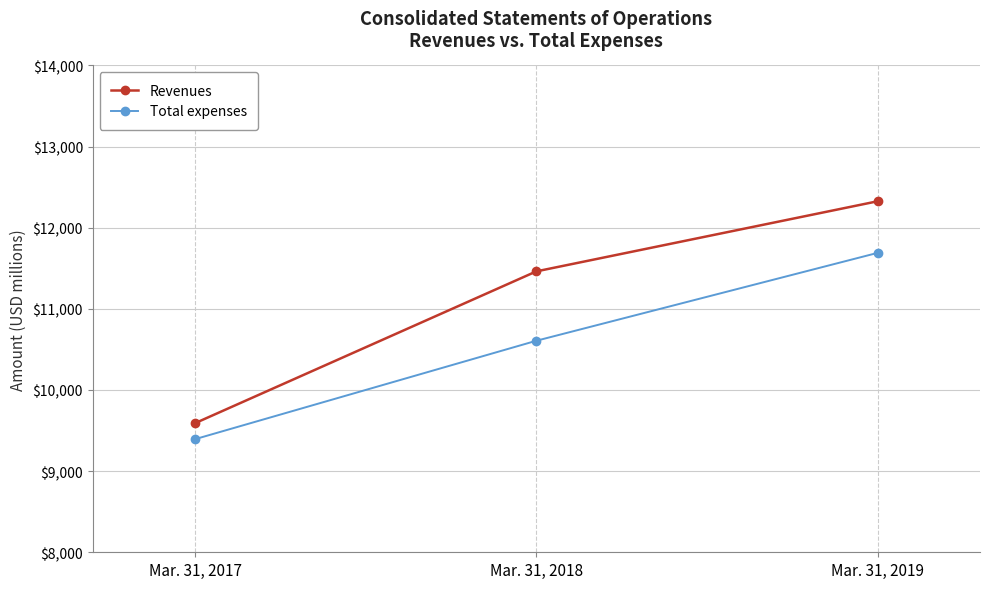

Reading left to right, extract all data points from this chart.

Revenues: 9591	11462	12326
Total expenses: 9394	10607	11690